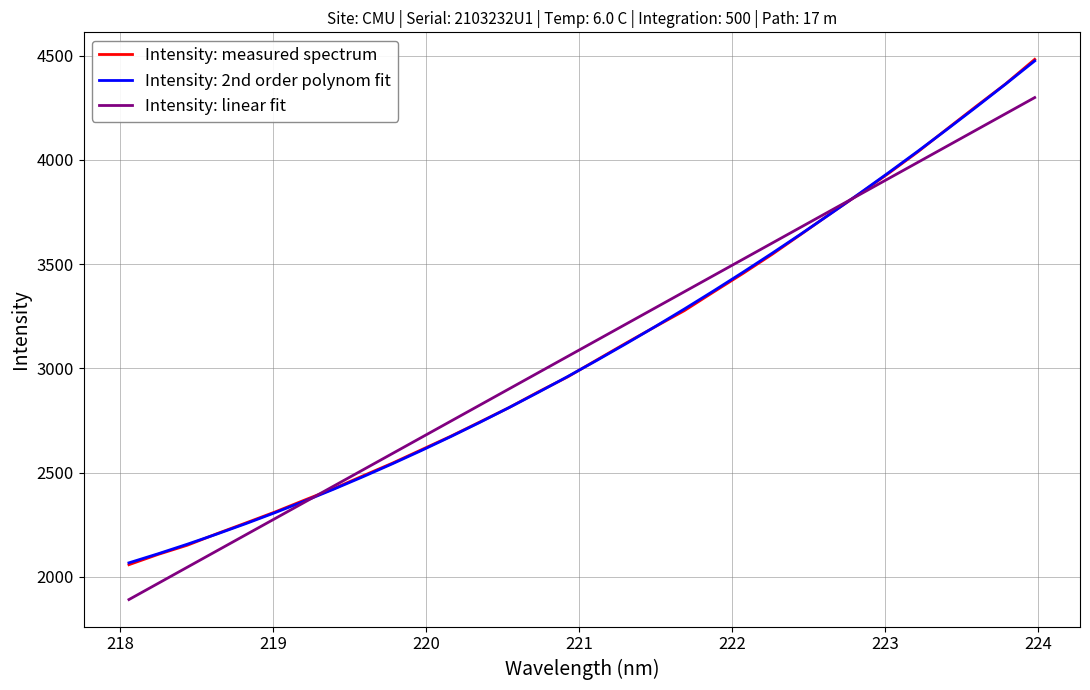

What is the difference between the maximum and second lowest values in the Intensity: measured spectrum series?

2374.6